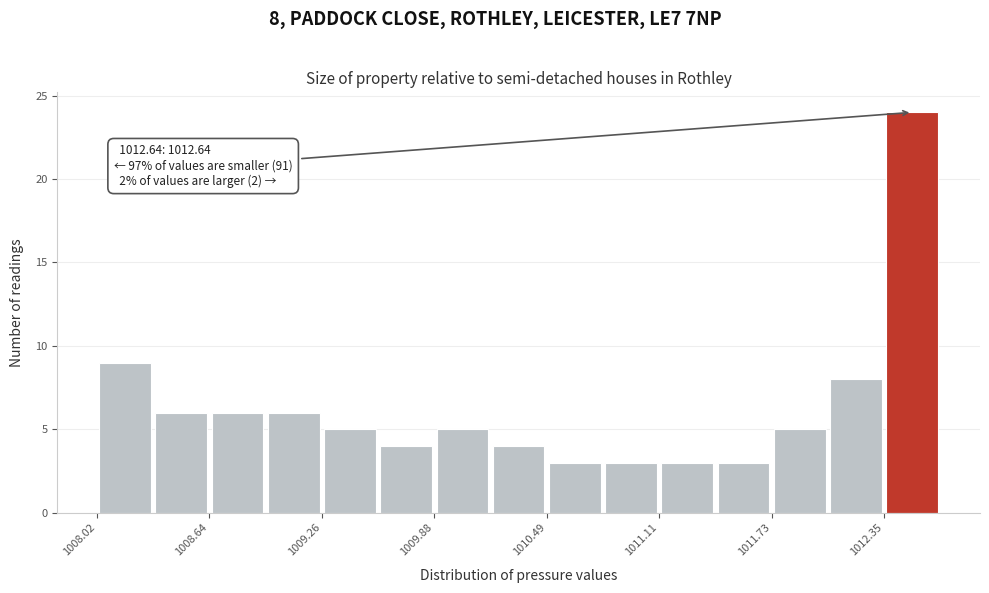

Around what value on the x-axis is the tallest bar? Give the approximate position of its centre, as read against the axis.

1012.5